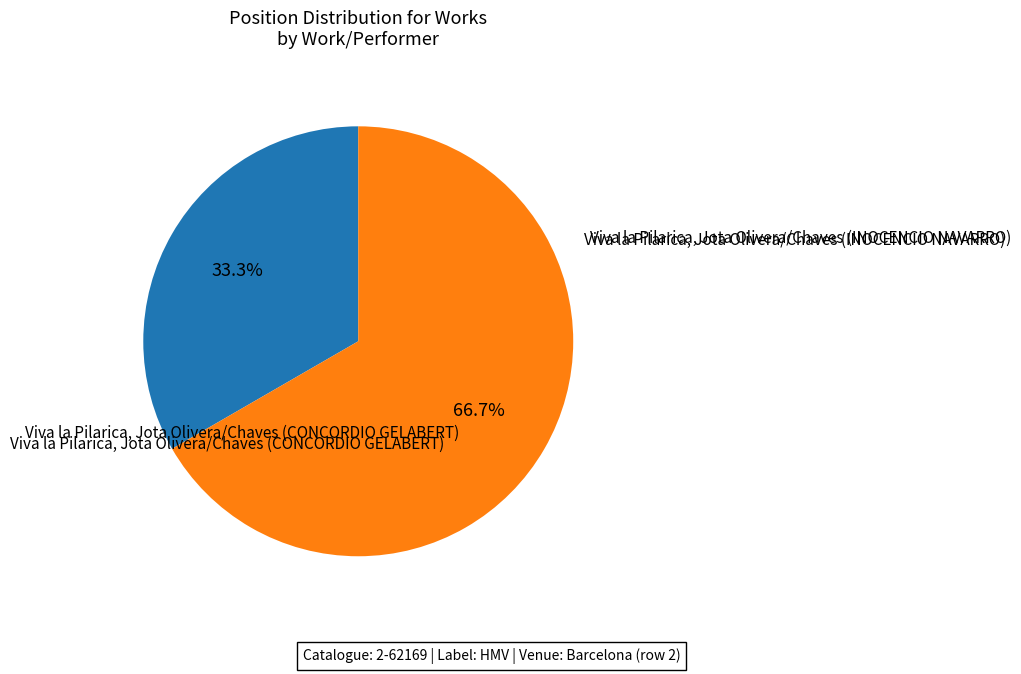

Count the number of slices in the pie.

2